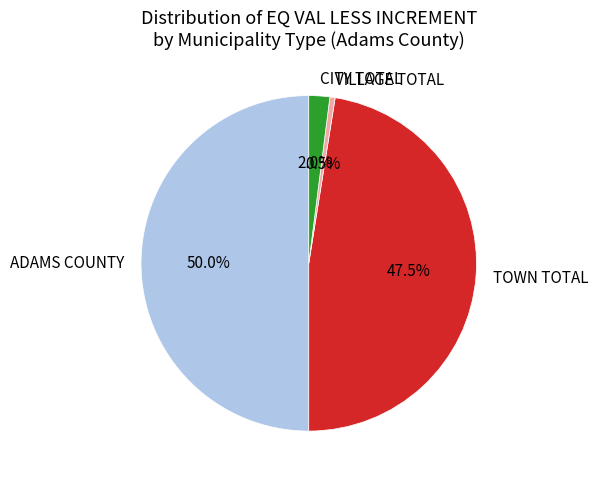

What percentage do ADAMS COUNTY and TOWN TOTAL together represent?

97.5%